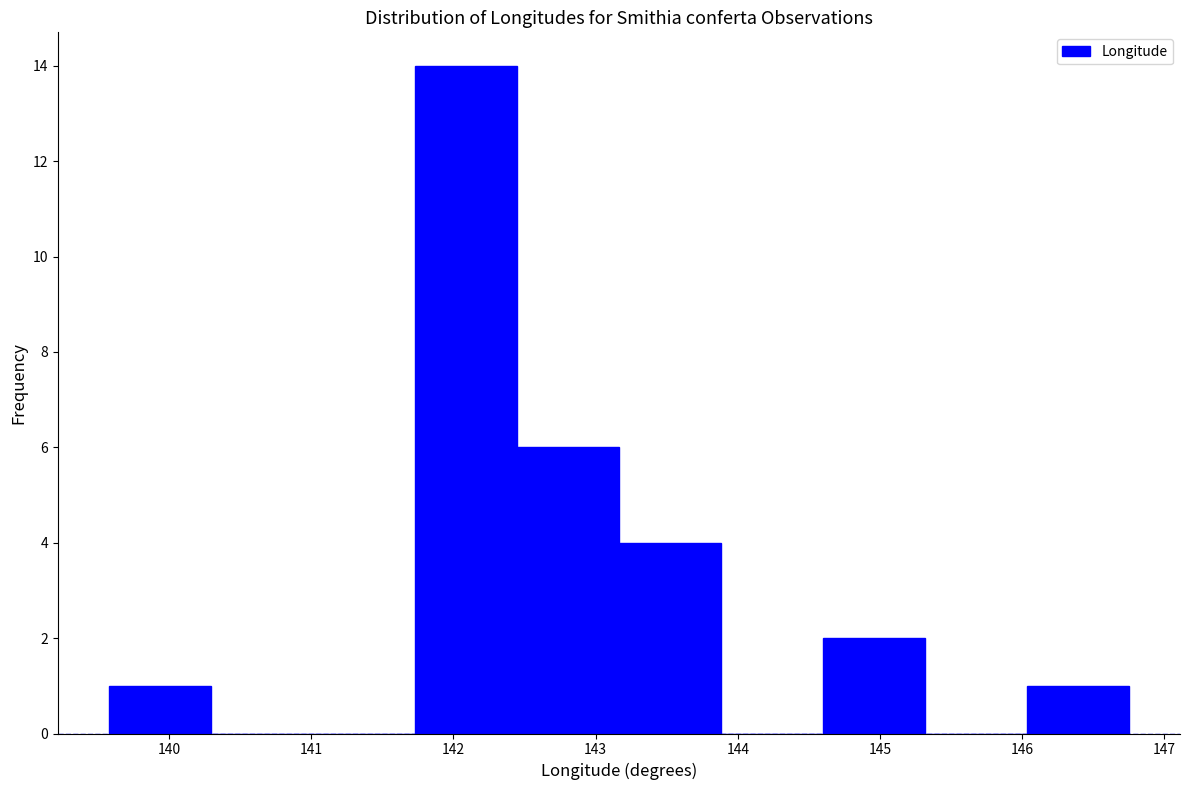

Reading left to right, transcribe this chart: for each bar, give the range it covers on the x-axis and its height. Neither the bar edges nor the heights are printed on the chart, so give them approximately, as read against the axes.

139.6 to 140.3: 1
140.3 to 141.0: 0
141.0 to 141.7: 0
141.7 to 142.4: 14
142.4 to 143.2: 6
143.2 to 143.9: 4
143.9 to 144.6: 0
144.6 to 145.3: 2
145.3 to 146.0: 0
146.0 to 146.8: 1